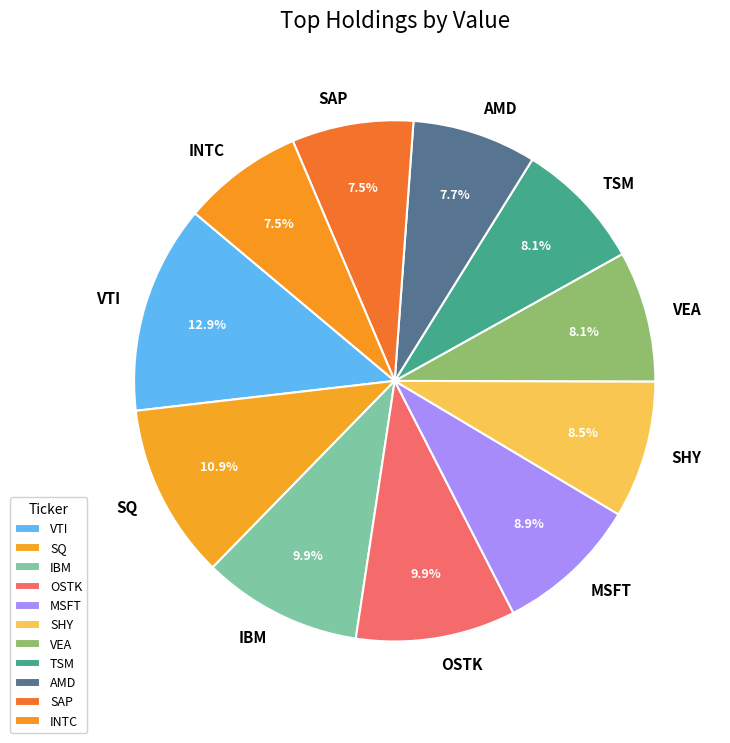

How many segments does this pie chart have?

11